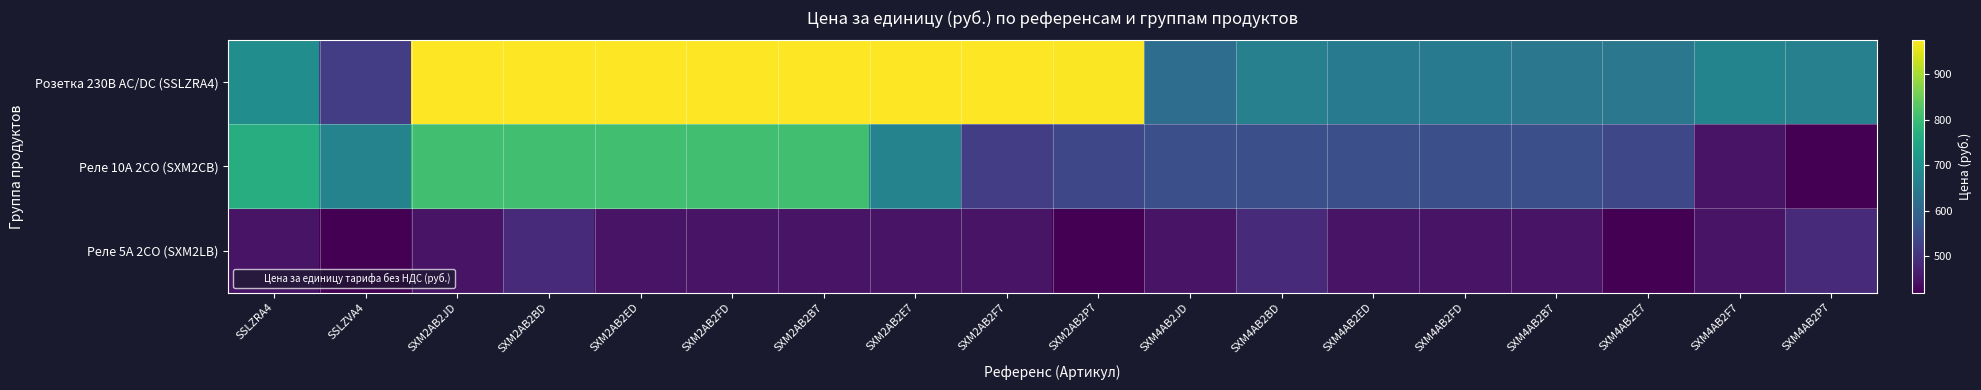

At how many categories does at least one series exceed 668?

10